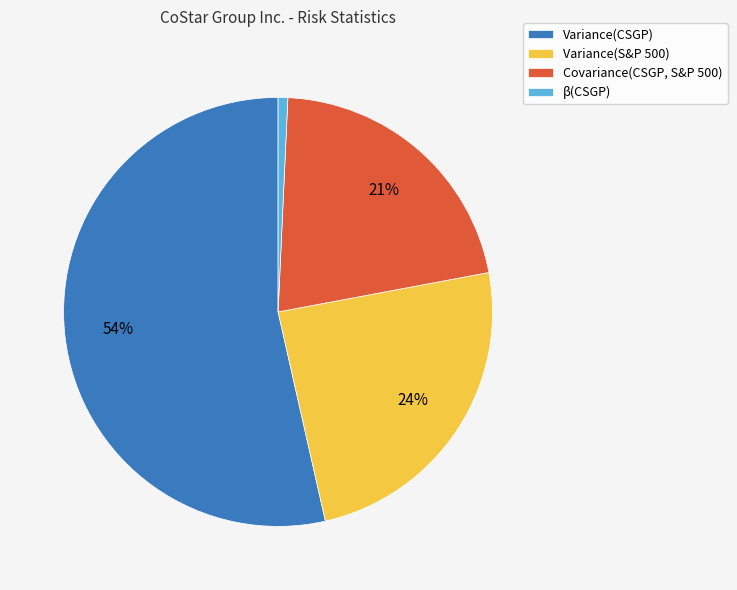

Count the number of slices in the pie.

4